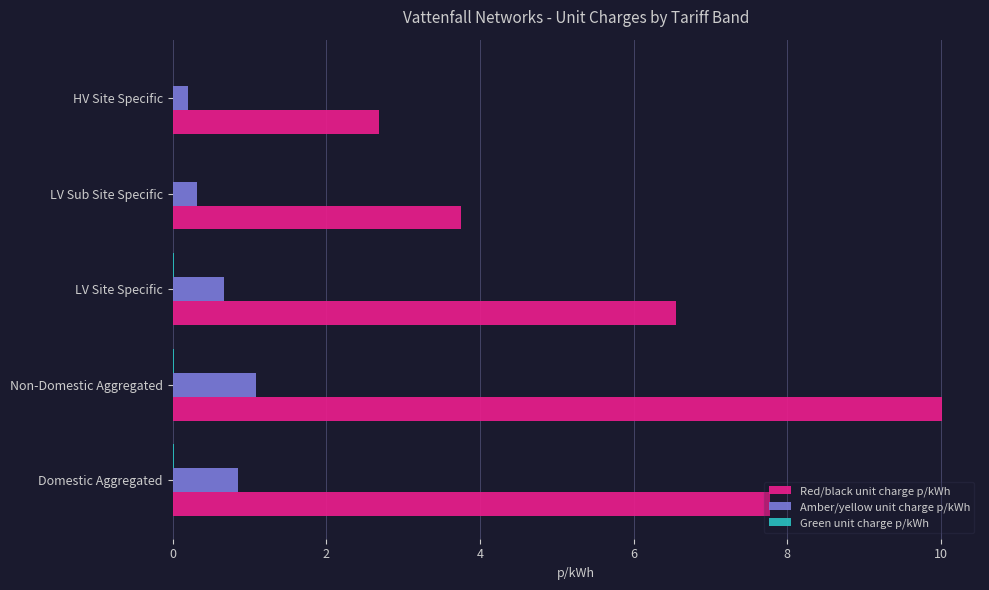

How many data points in Red/black unit charge p/kWh are above 6?

3